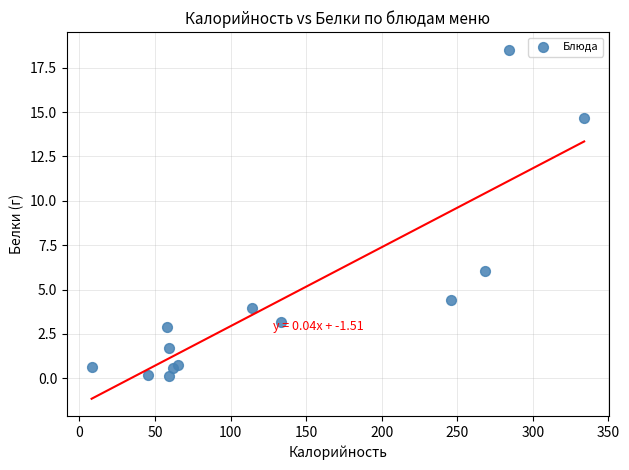

What is the range of X values (max minus min)?

325.9